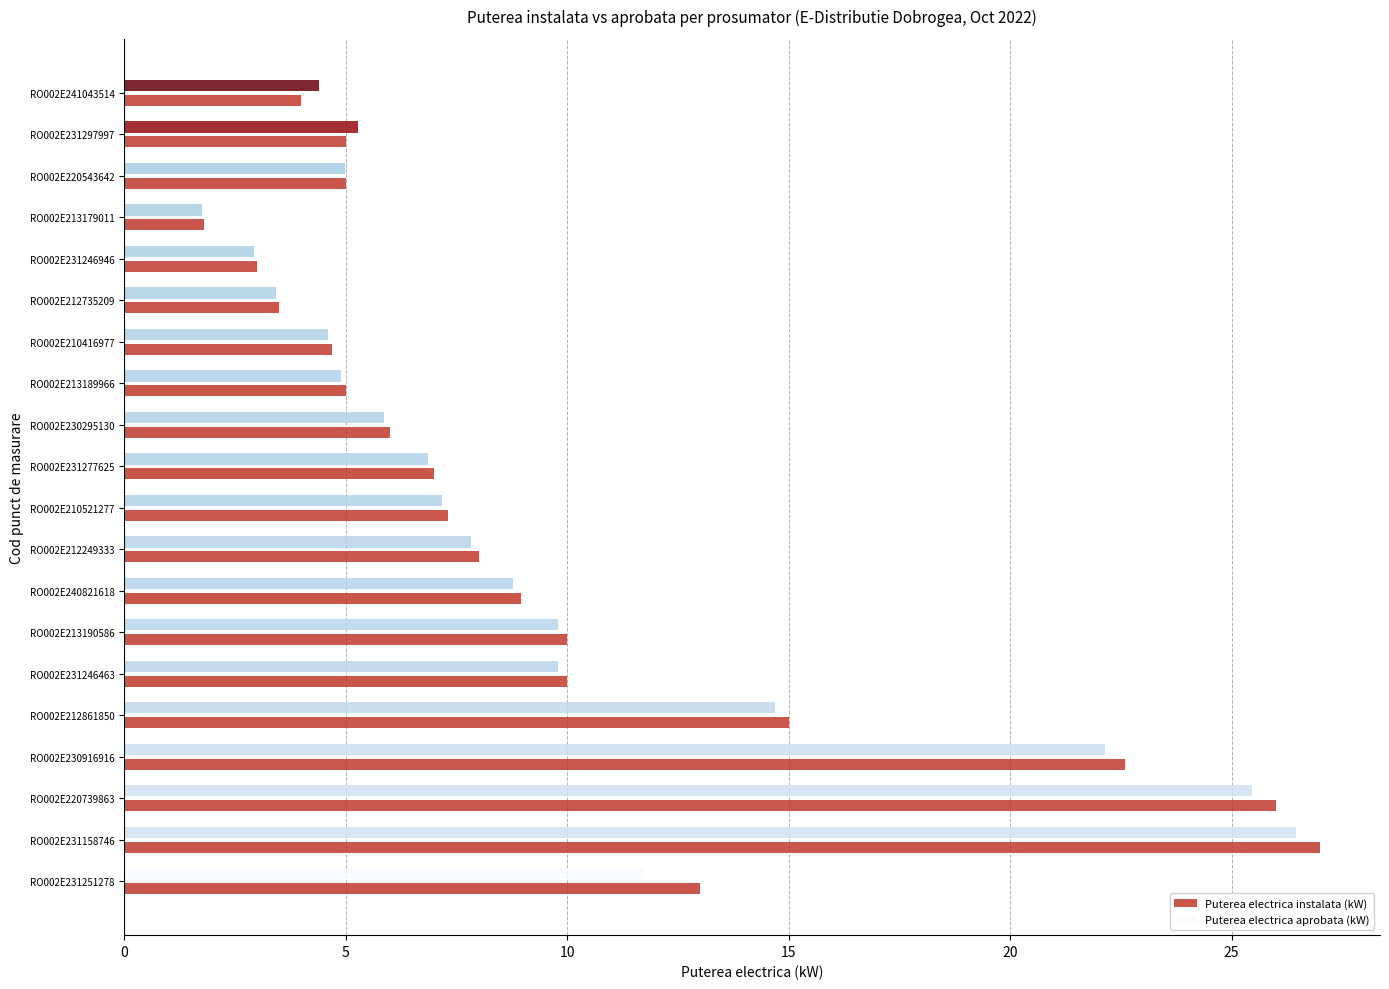

Is the value of Puterea electrica aprobata (kW) at RO002E240821618 greater than the value of Puterea electrica instalata (kW) at RO002E212861850?

No